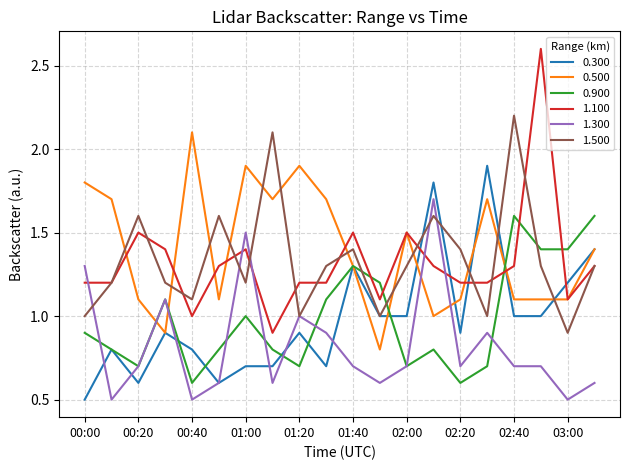

What is the highest value of the 0.900 series?

1.6